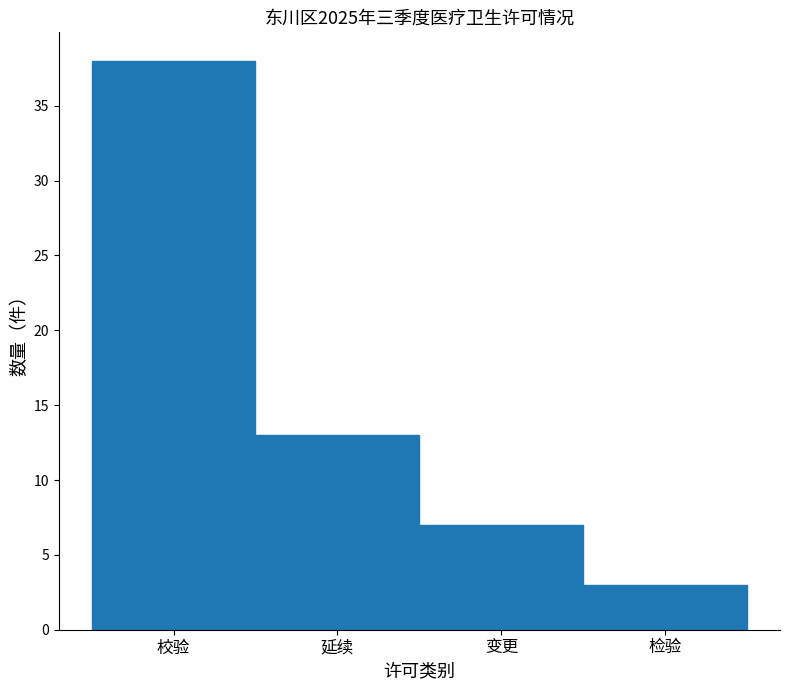

Reading left to right, extract all data points from this chart.

校验=38	延续=13	变更=7	检验=3